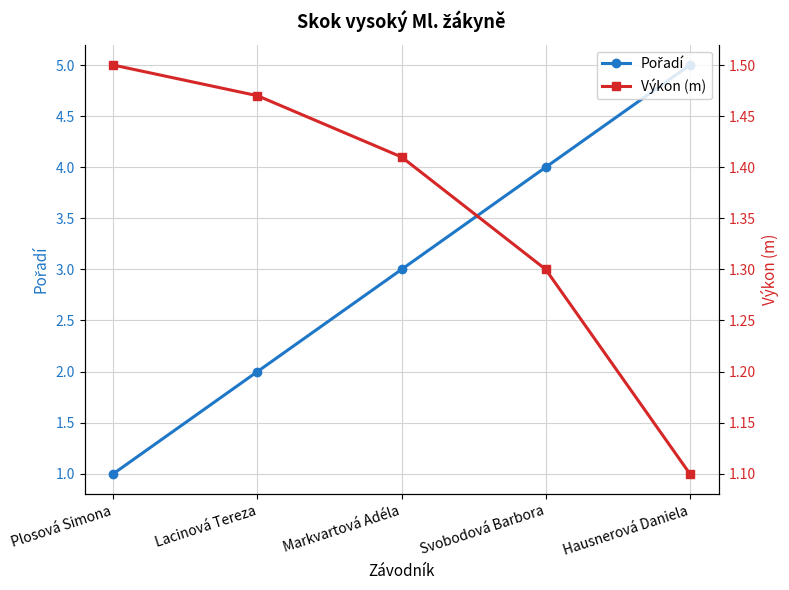

At how many categories does at least one series exceed 1?

5